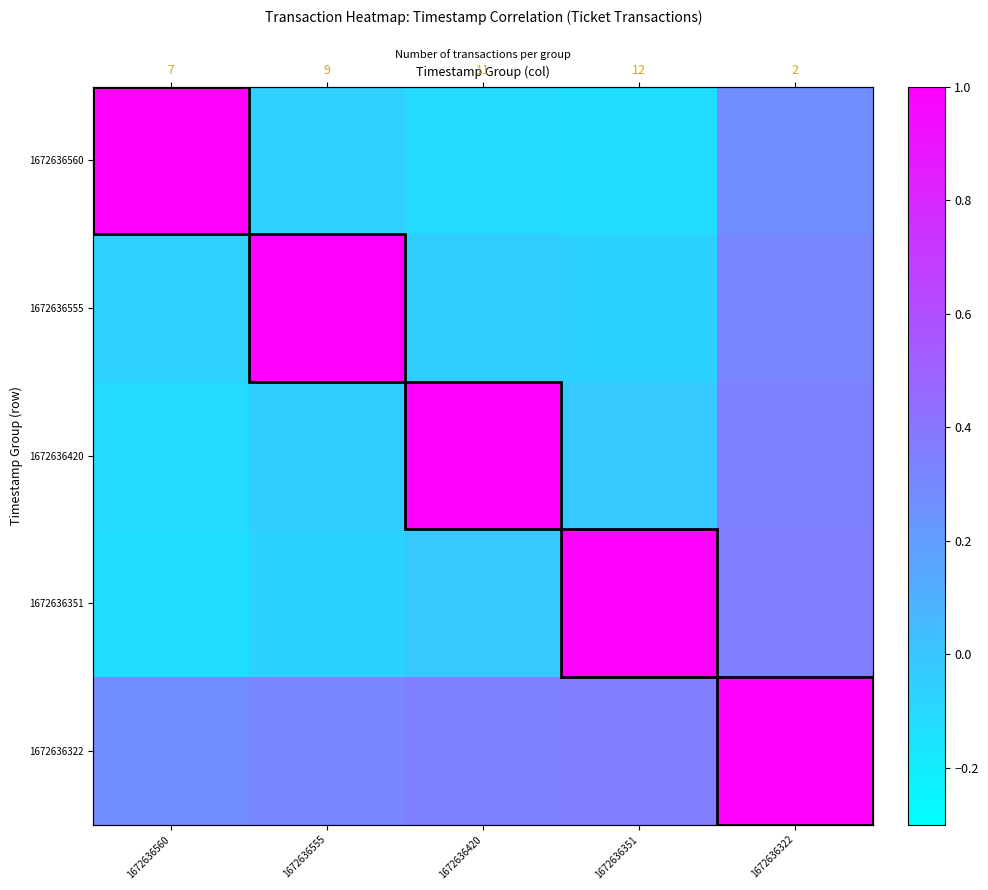

Which series changed the most between 1672636560 and 1672636322?

1672636560